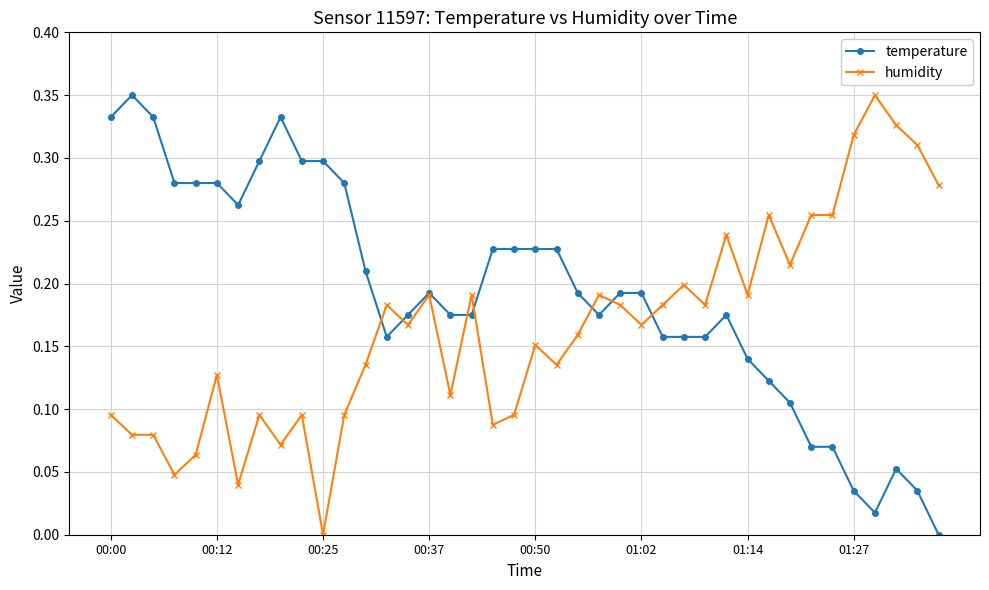

True or false: temperature has more than 2 interior local peaks.

True